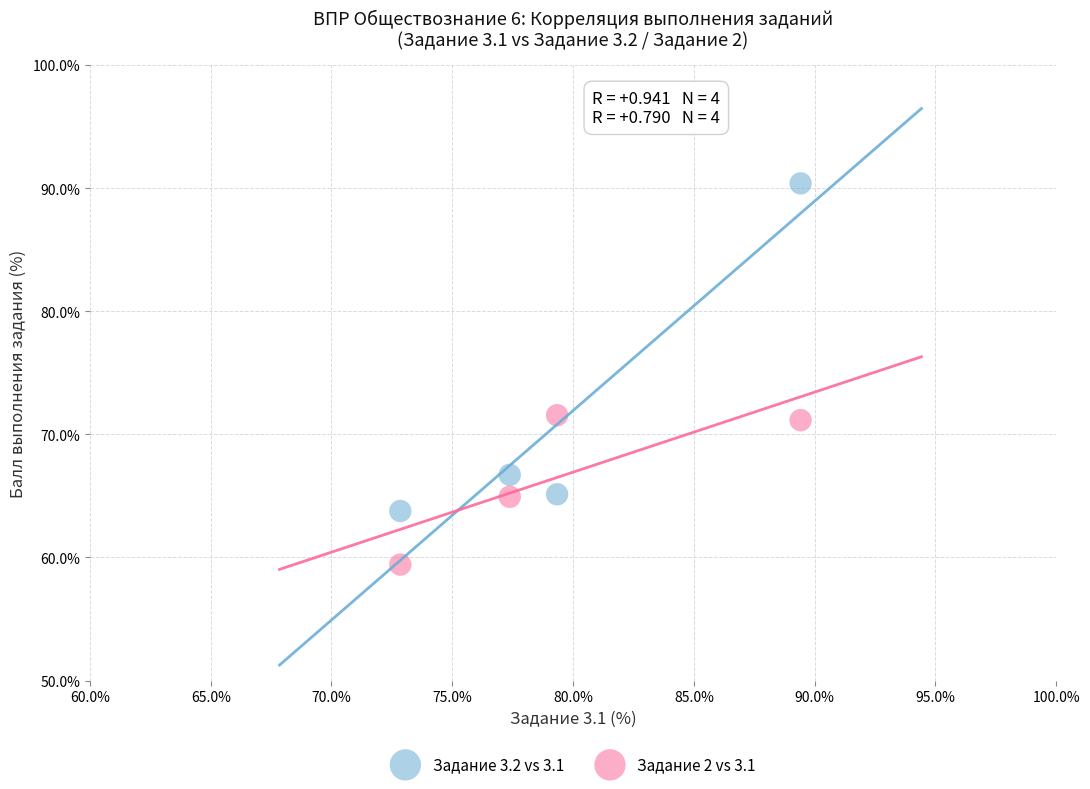

Which series reaches the maximum Y coordinate?

Задание 3.2 vs 3.1